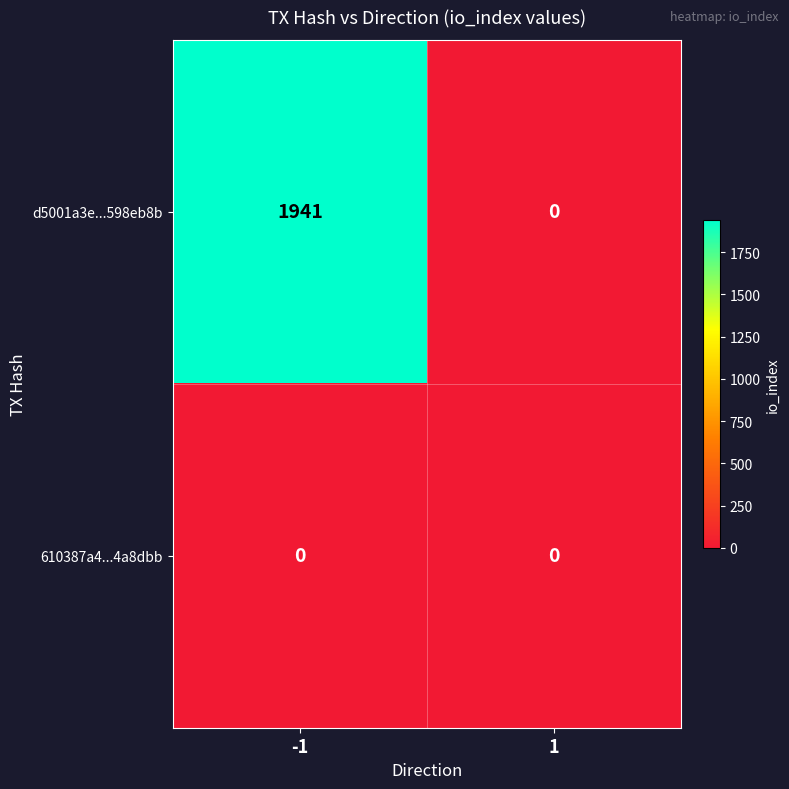

Which series has the widest spread of values?

d5001a3e...598eb8b